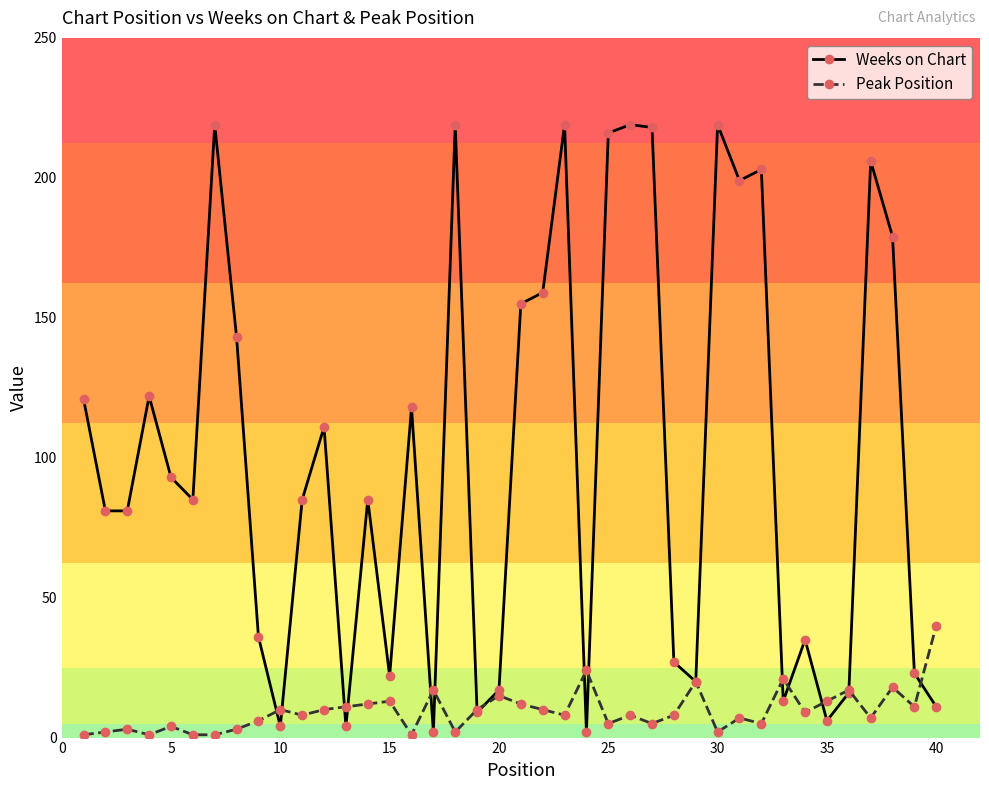

Which series has the largest total across all categories?

Weeks on Chart